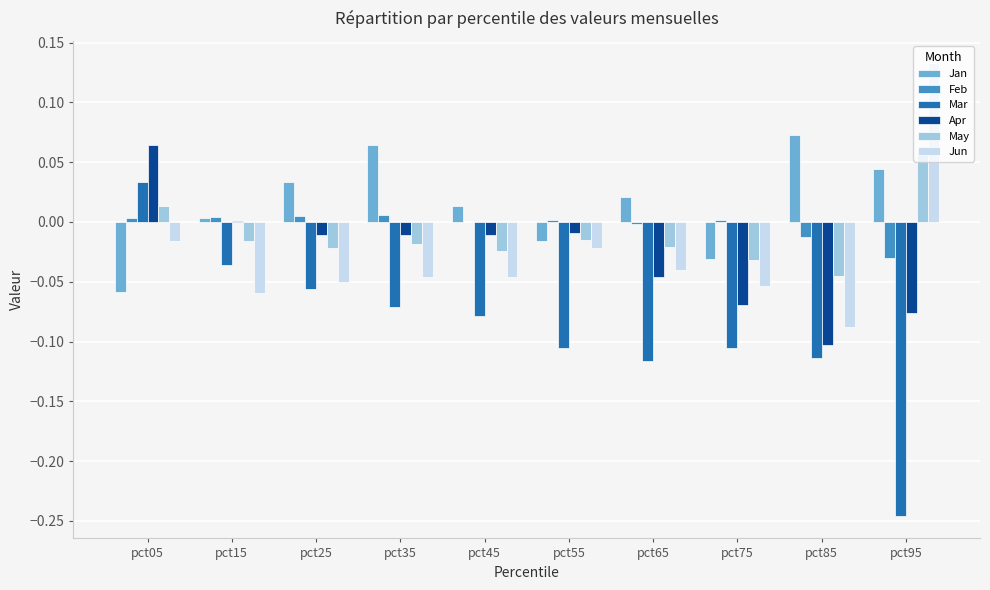

What is the sum of all Mar values?

-0.9